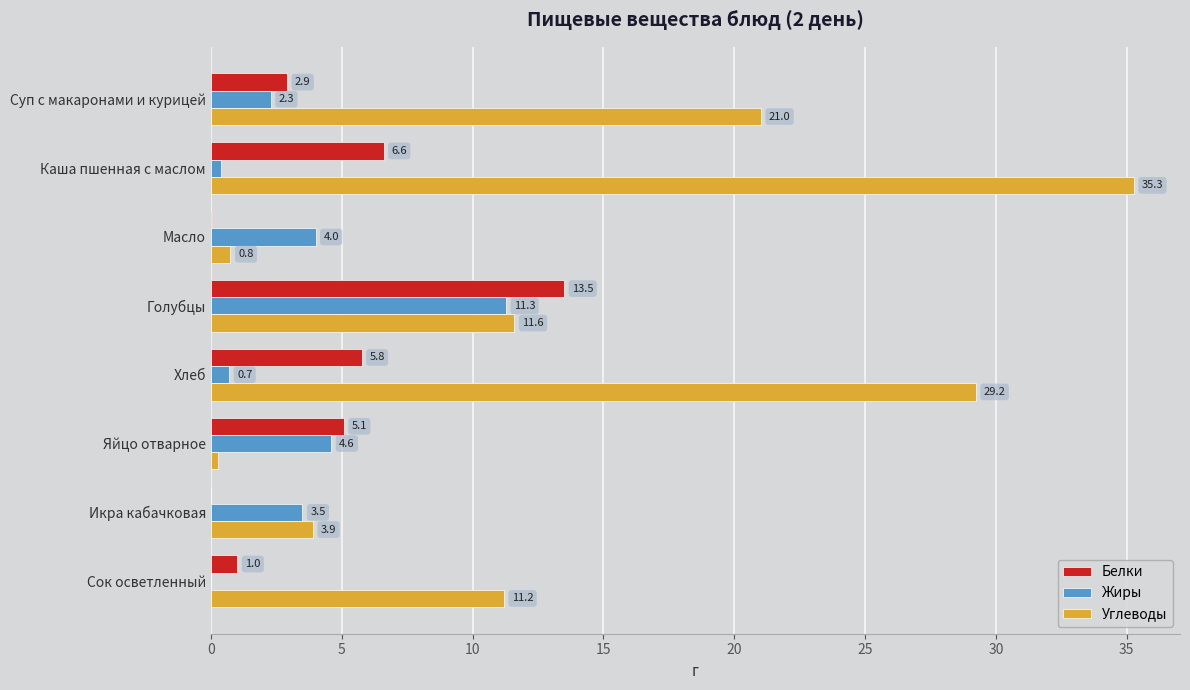

Which series has the widest spread of values?

Углеводы